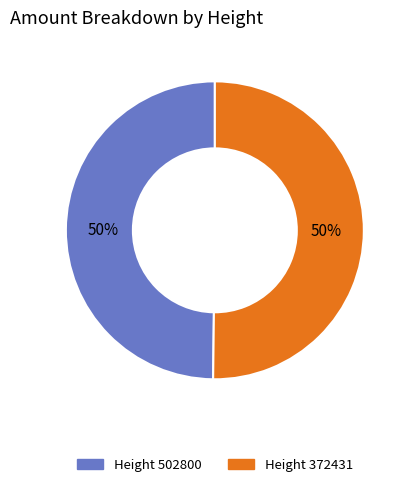

What is the ratio of the value at Height 502800 to the value at Height 372431?

1.0